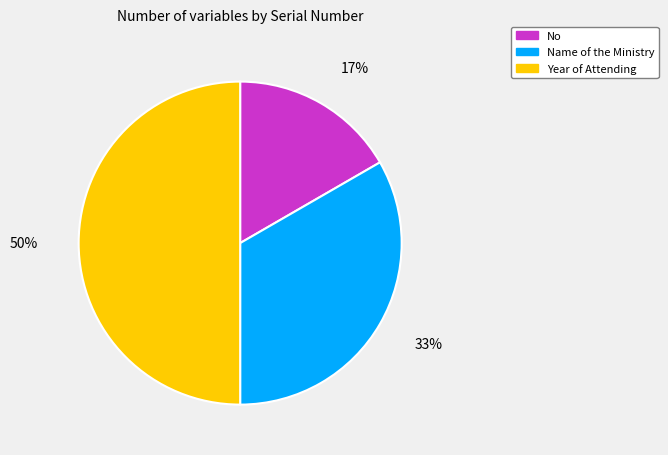

How many segments does this pie chart have?

3